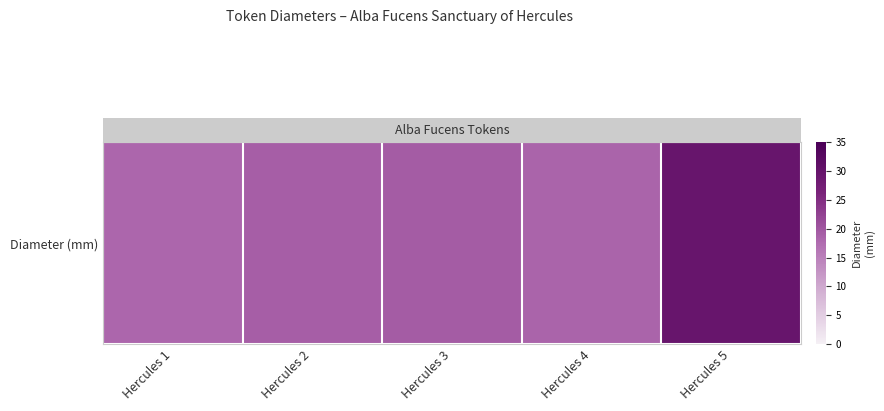

Is it true that the value at Hercules 1 is 30.1?

False